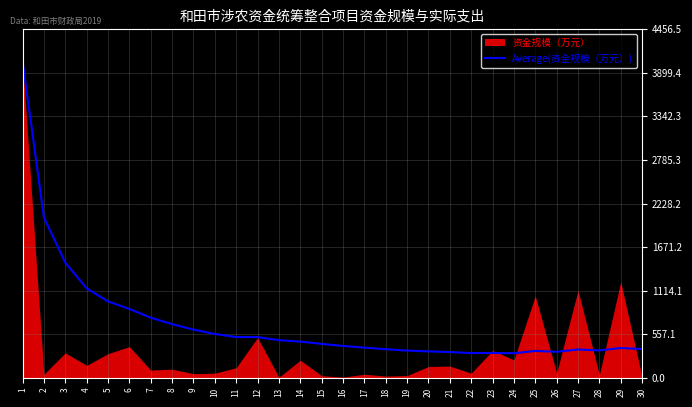

What is the maximum value for Average(资金规模（万元）)?

4051.3